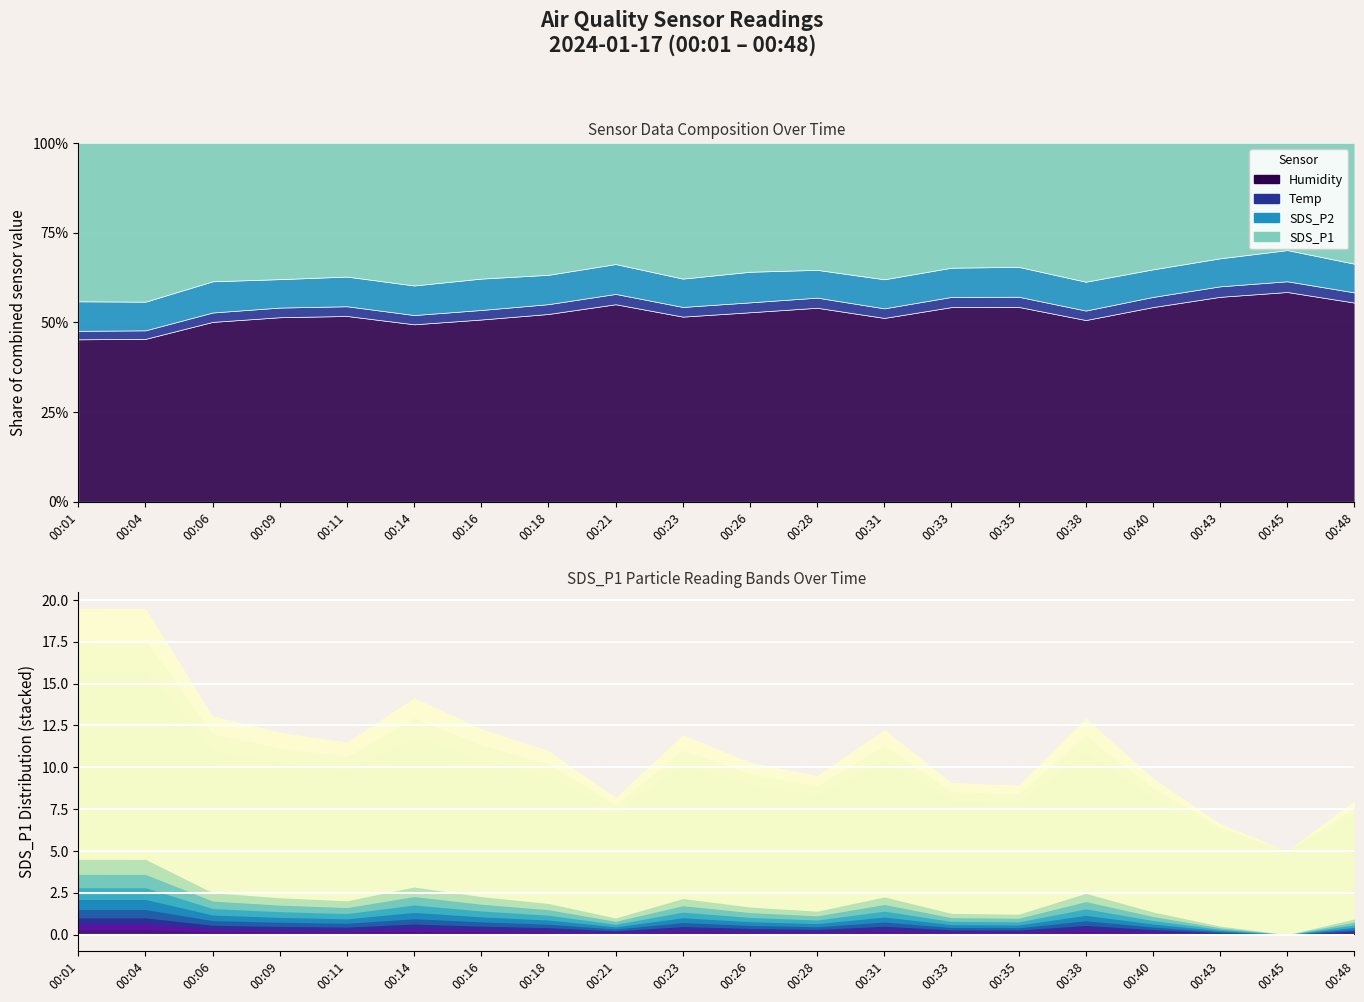

Which series has the largest range (max minus min)?

SDS_P1